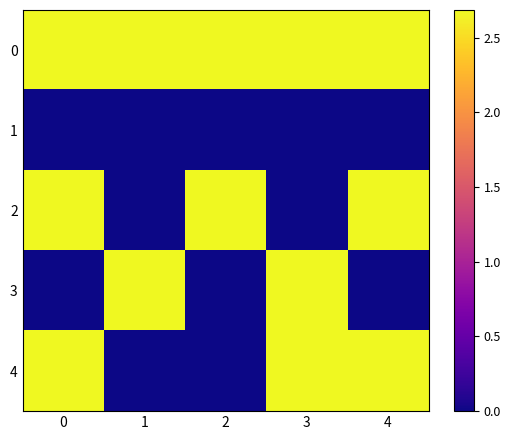

At how many categories does at least one series exceed 1?

5